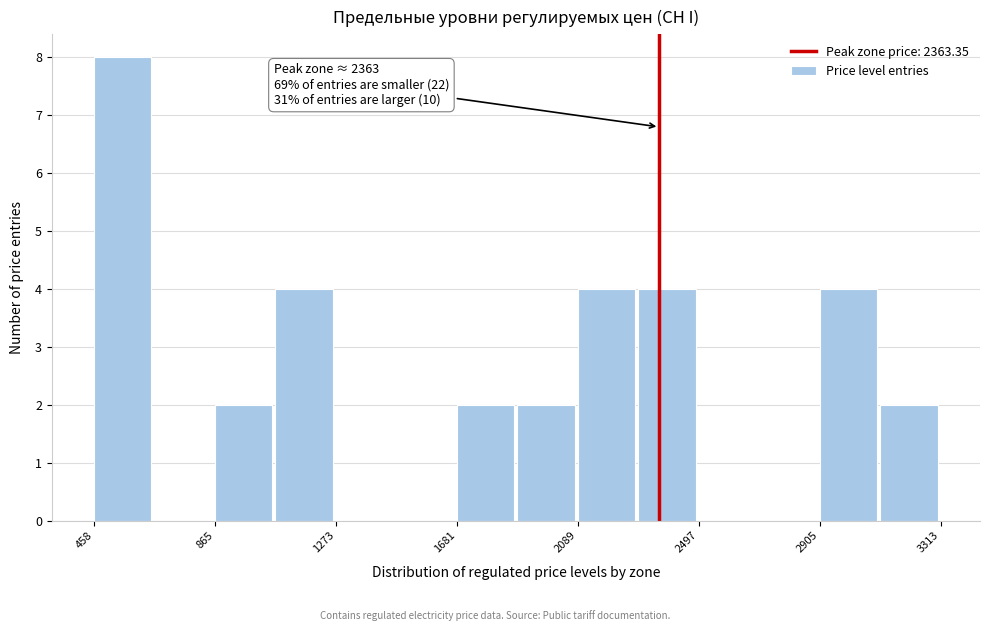

Which range on the x-axis has the tallest bar?

450 to 650